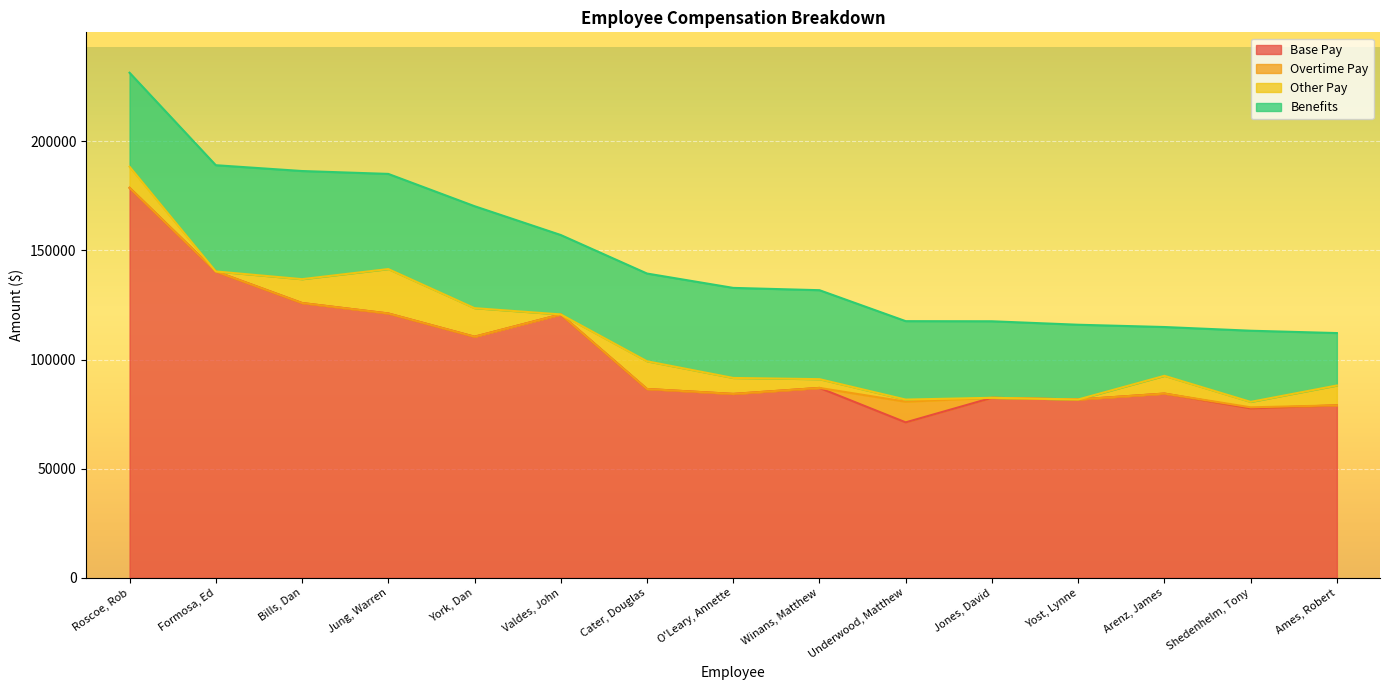

Between Winans, Matthew and Shedenhelm, Tony, which is larger?

Winans, Matthew